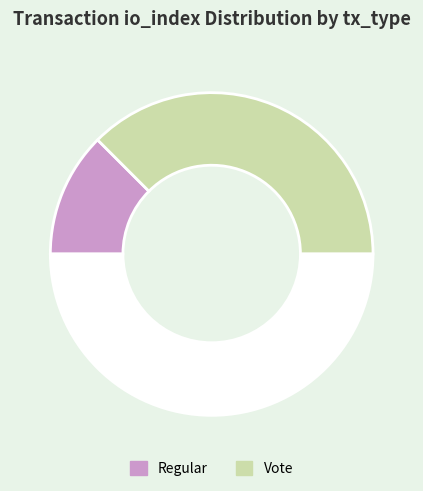

How many segments does this pie chart have?

3